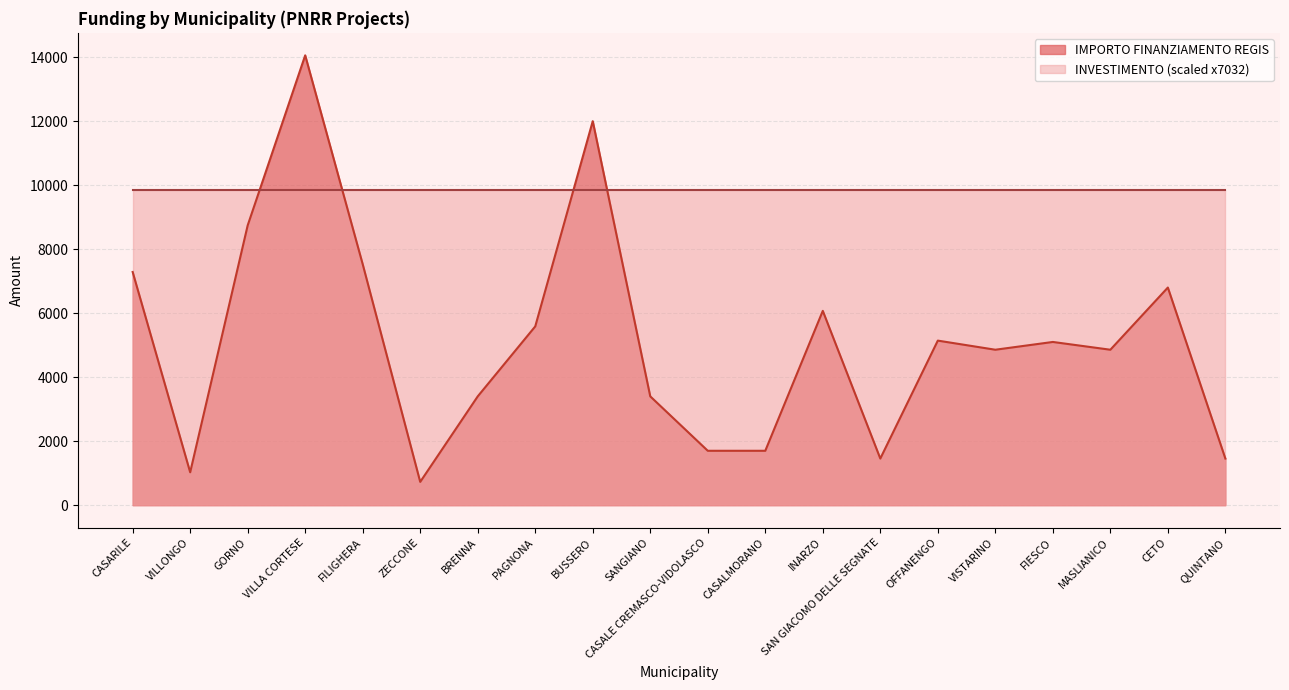

How many interior local peaks (higher than both neighbors) does the data have?

6